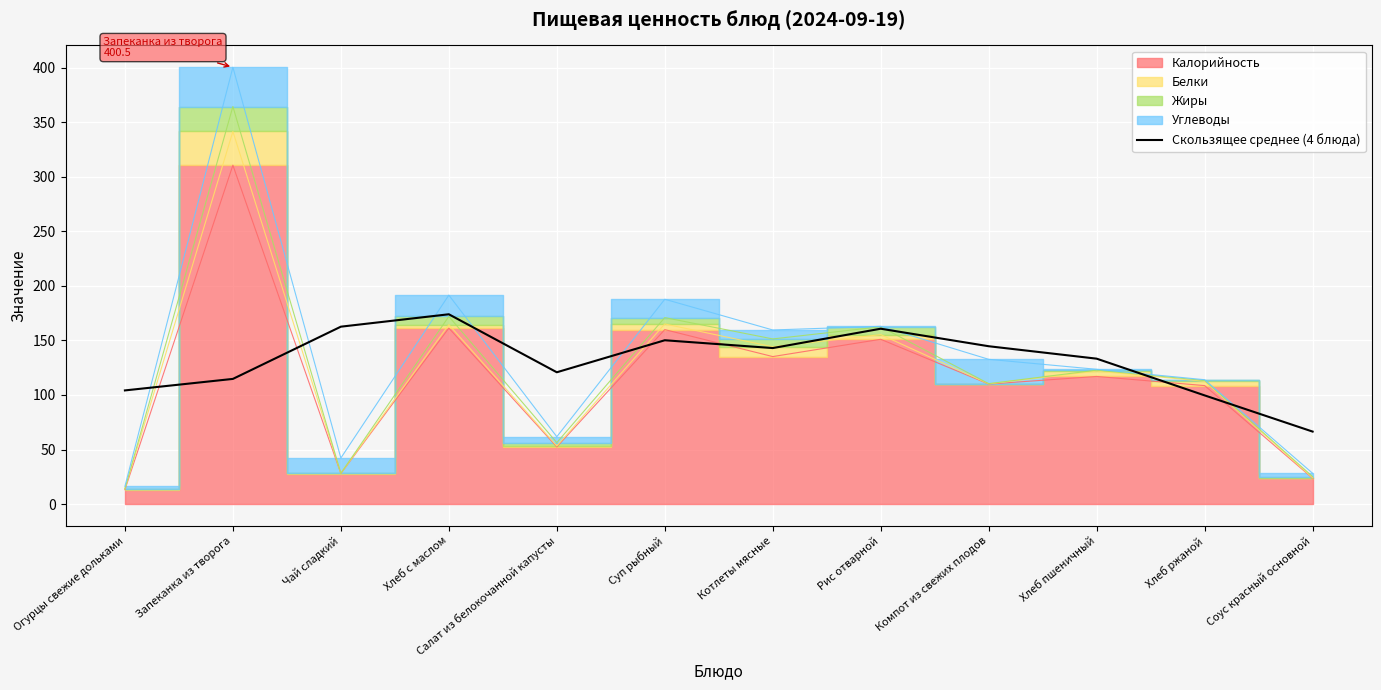

Reading right to left, what are all the values shown in this chart?

Соус красный основной=66.4	Хлеб ржаной=99.6	Хлеб пшеничный=133.3	Компот из свежих плодов=144.7	Рис отварной=160.8	Котлеты мясные=143.0	Суп рыбный=150.2	Салат из белокочанной капусты=120.8	Хлеб с маслом=174.0	Чай сладкий=162.6	Запеканка из творога=114.7	Огурцы свежие дольками=104.2